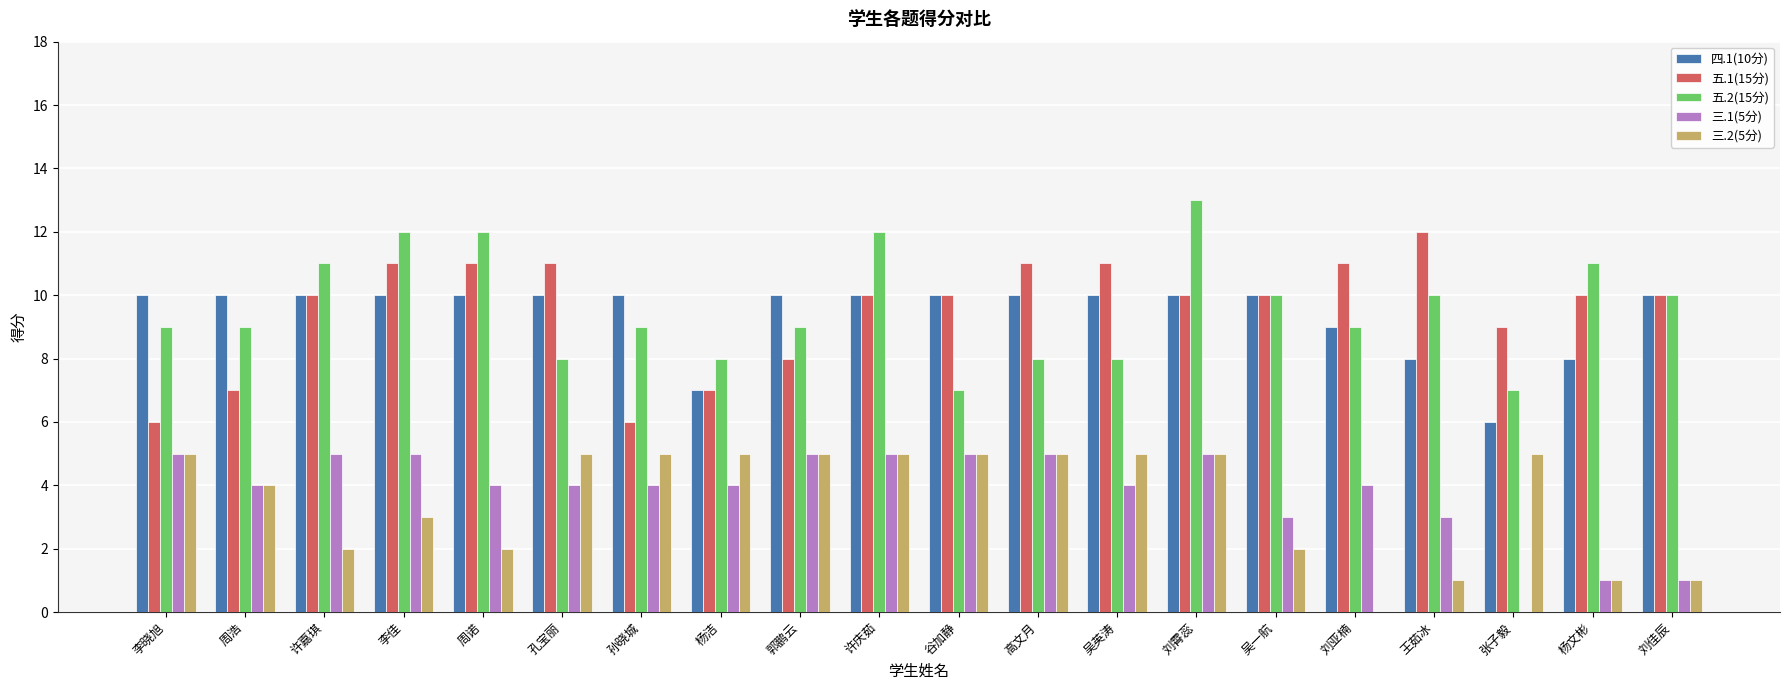

The 三.2(5分) series shows 1 at 王茹冰. True or false?

True